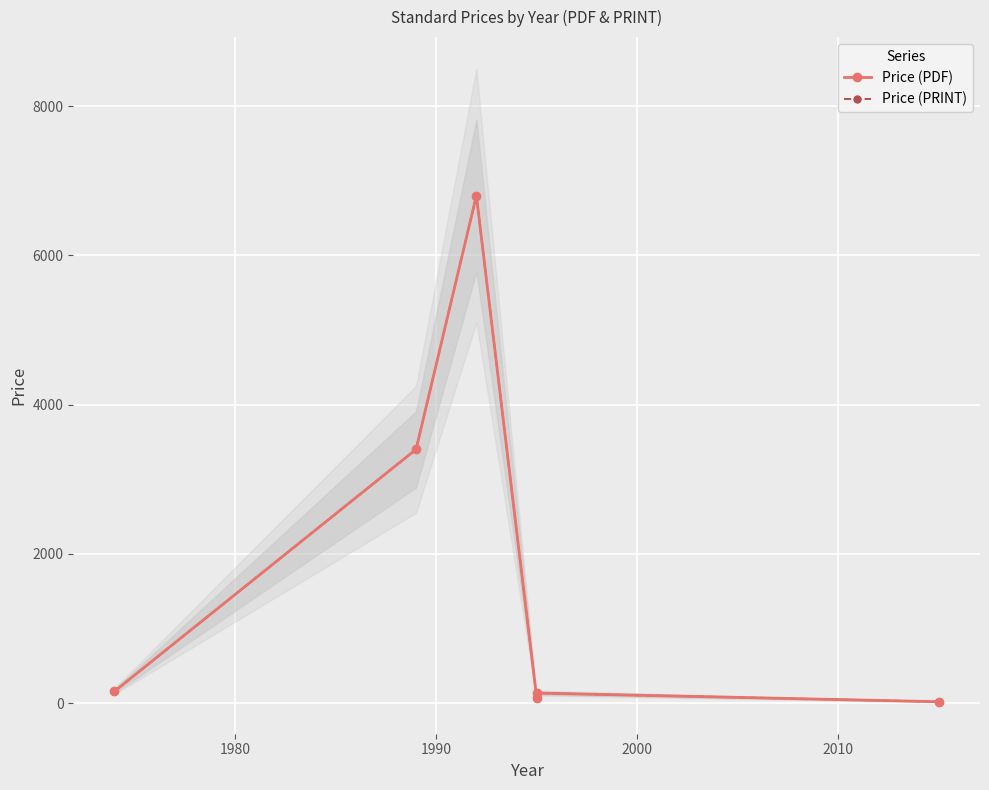

What value does the Price (PRINT) series have at 1990?

6800